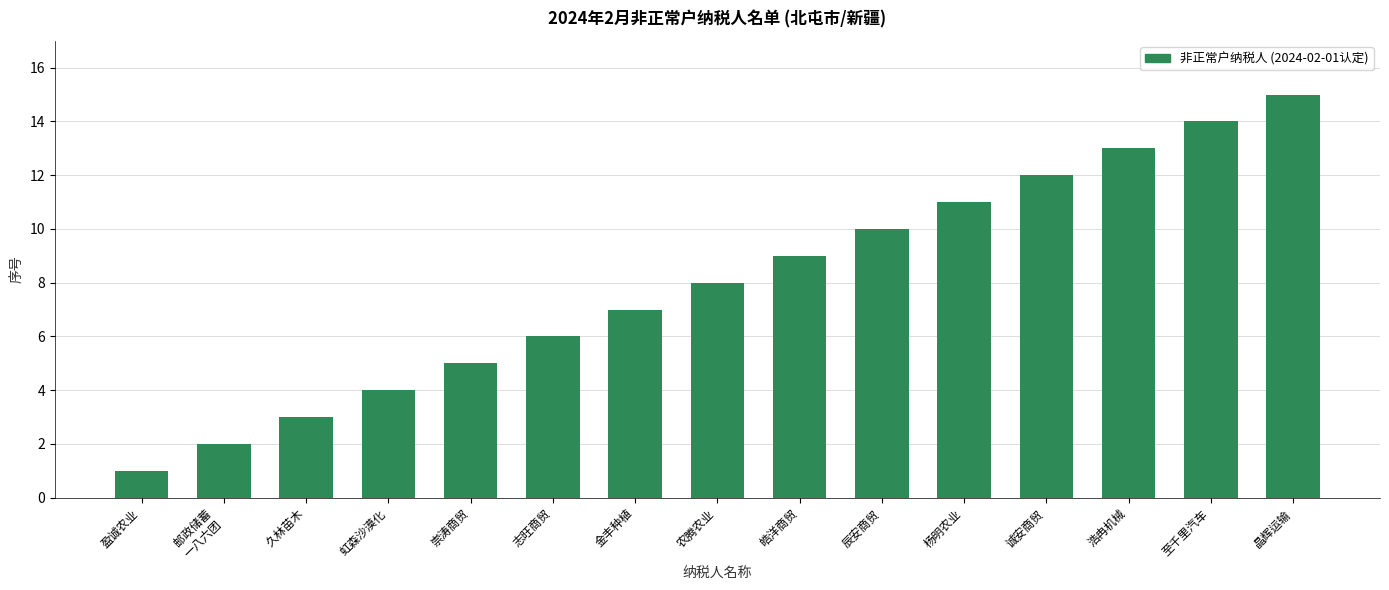

Is it true that the value at 辰安商贸 is 5?

False